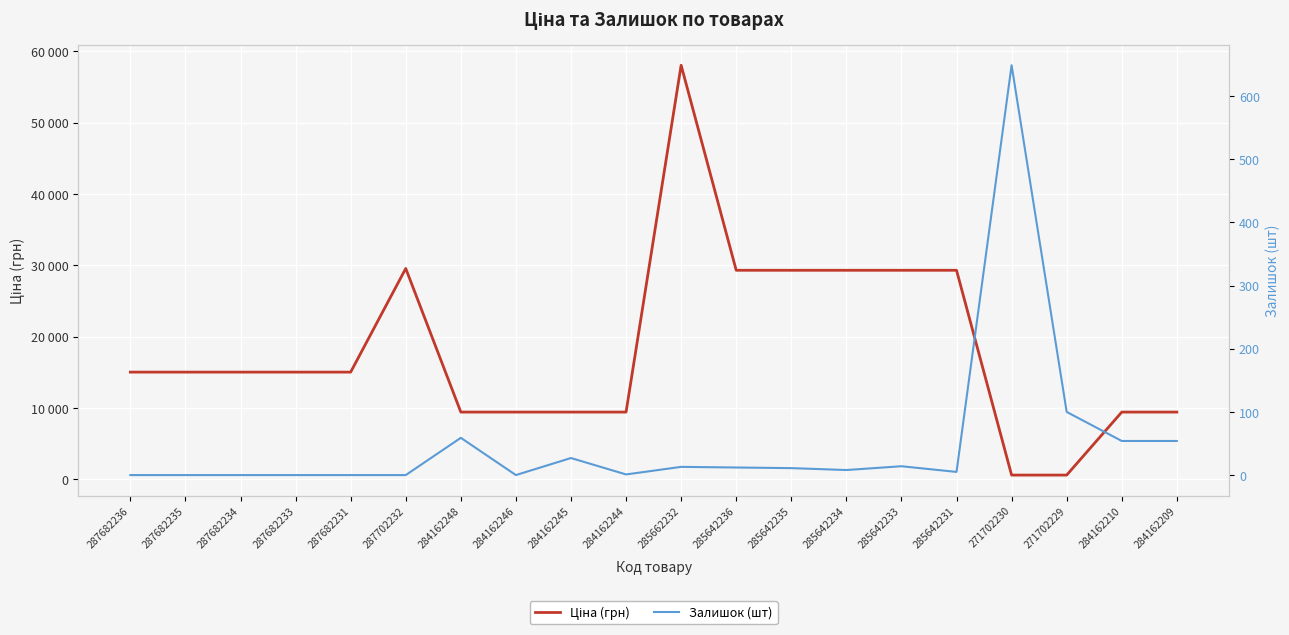

Which series has the largest range (max minus min)?

Ціна (грн)